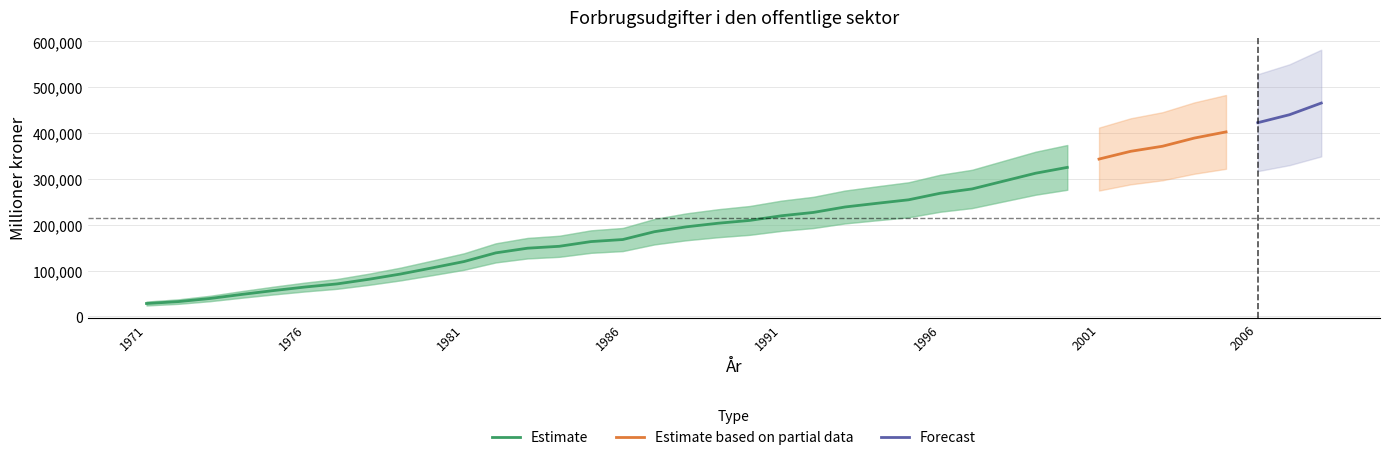

Rank the categories by value from lowest to highest.

1971, 1972, 1973, 1974, 1975, 1976, 1977, 1978, 1979, 1980, 1981, 1982, 1983, 1984, 1985, 1986, 1987, 1988, 1989, 1990, 1991, 1992, 1993, 1994, 1995, 1996, 1997, 1998, 1999, 2000, 2001, 2002, 2003, 2004, 2005, 2006, 2007, 2008